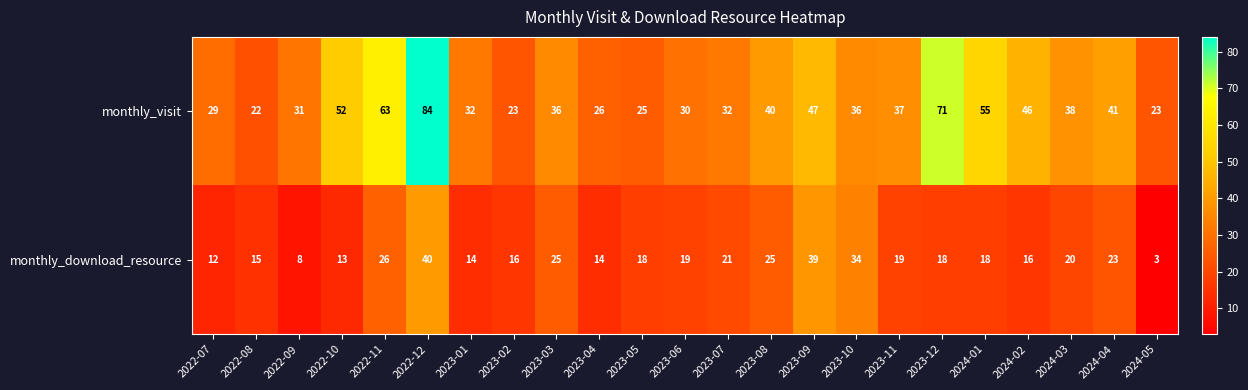

Count the number of categories in the chart.

23